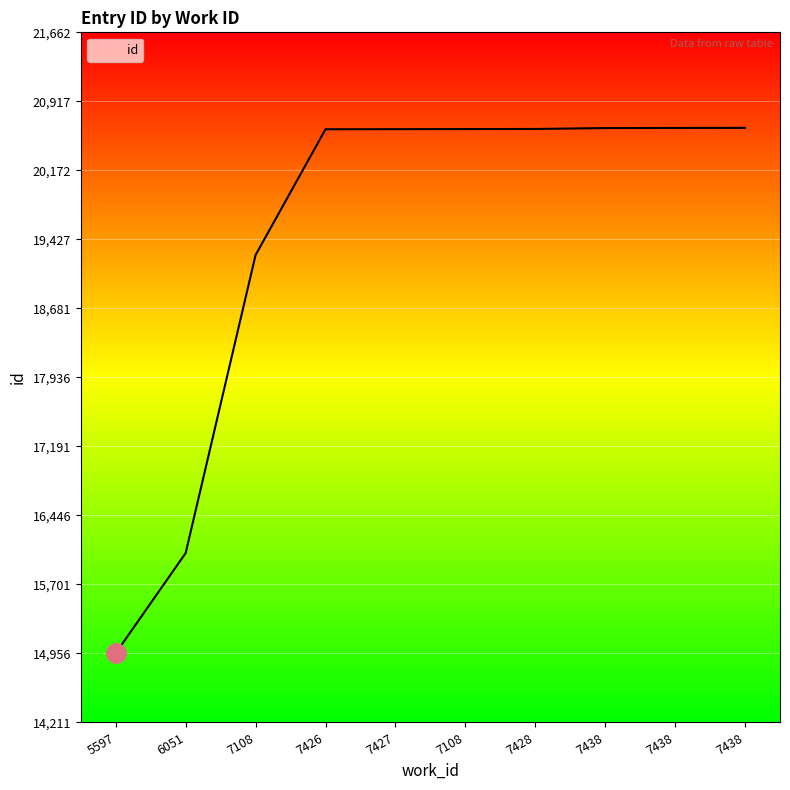

Does the chart display data point markers on the line(s)?

No